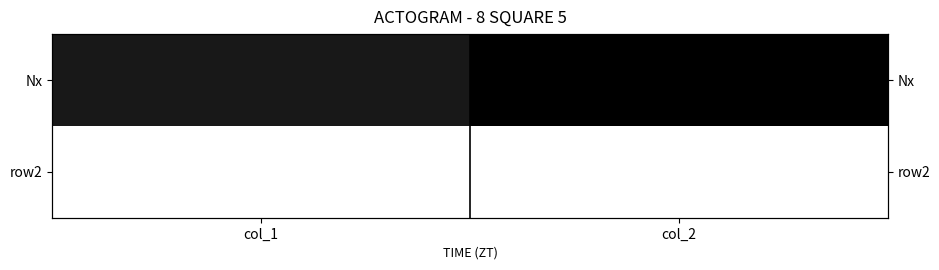

What is the difference between the Nx values at col_1 and col_2?

0.1